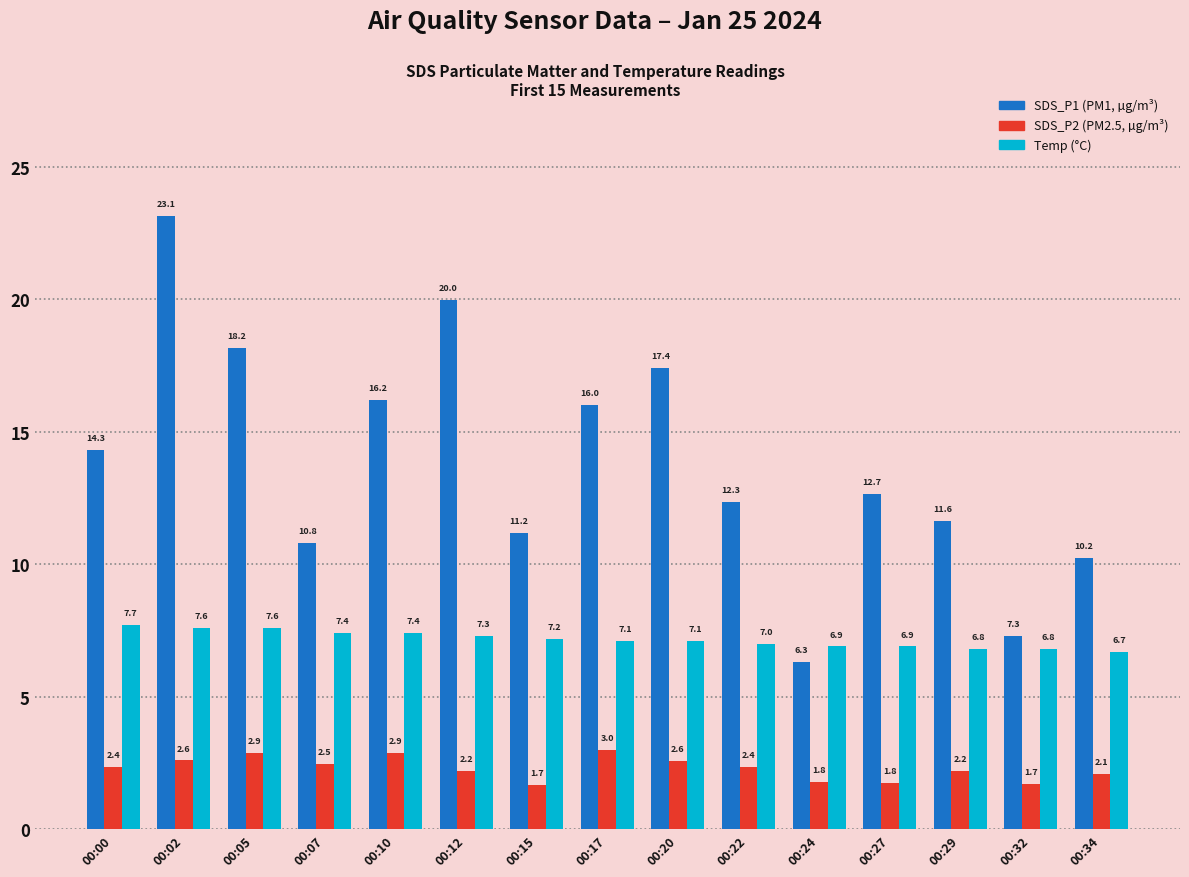

What is the total value across all series at 00:34?

19.0